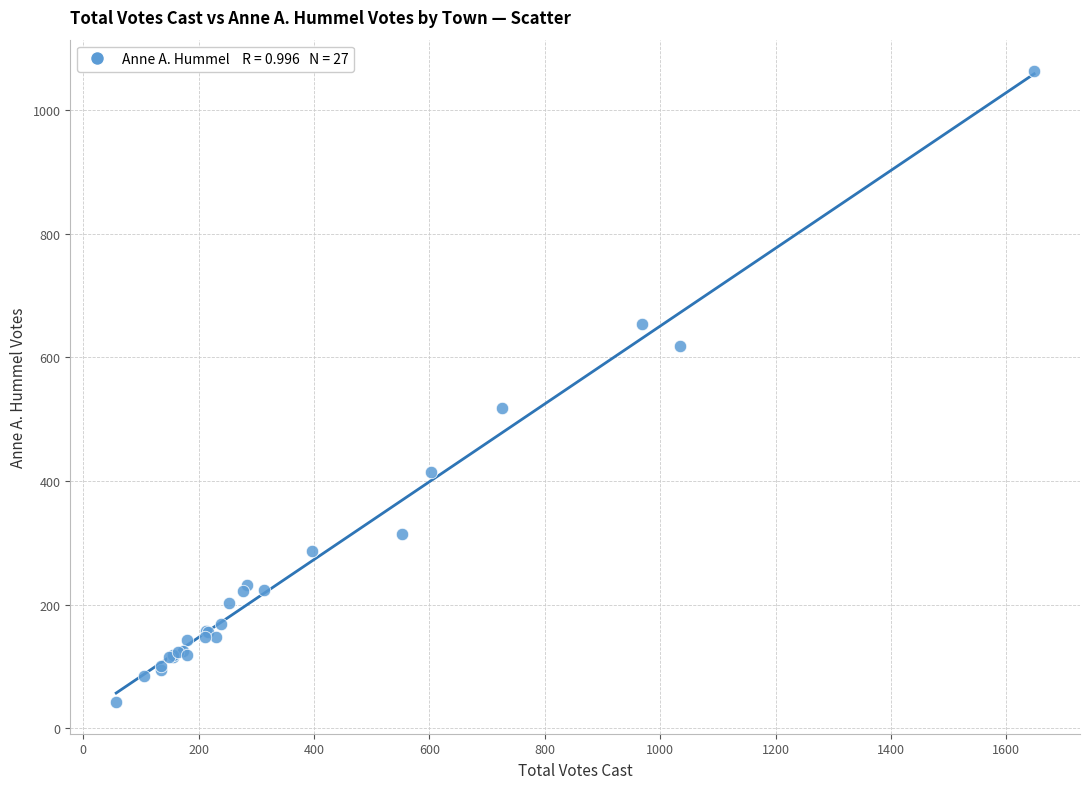

What Y value in the scatter plot is closest to 552?

518